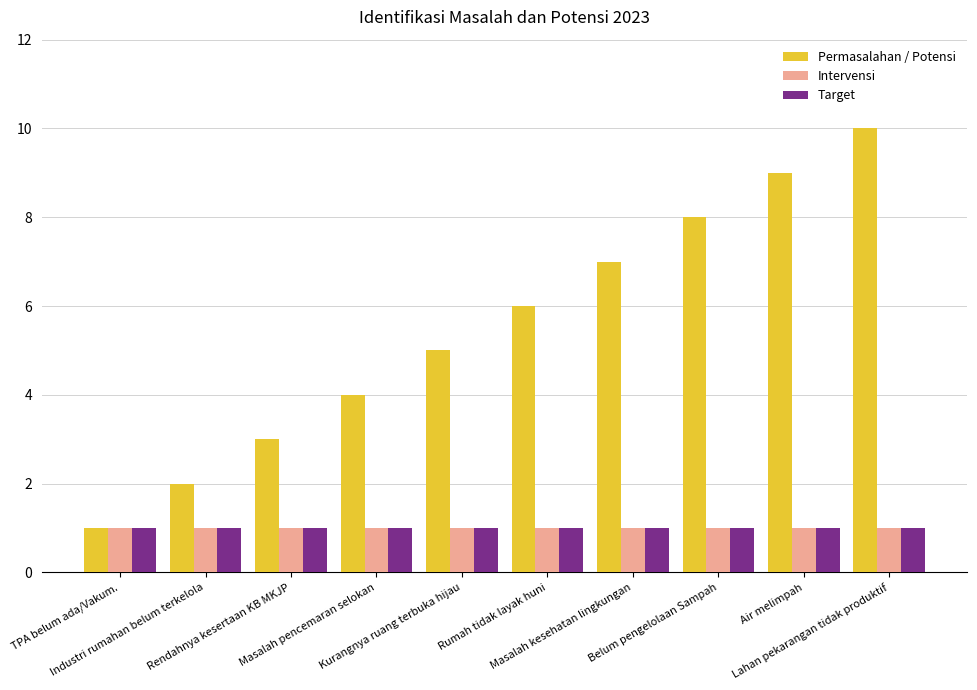

Read the Intervensi value at Rumah tidak layak huni.

1